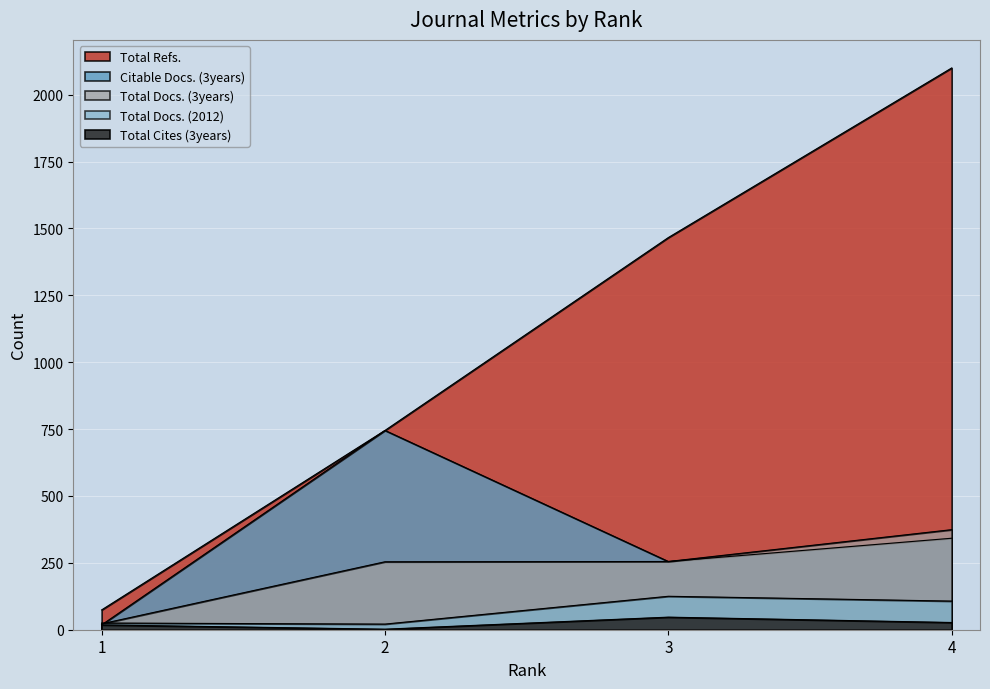

How many categories are shown in the chart?

4